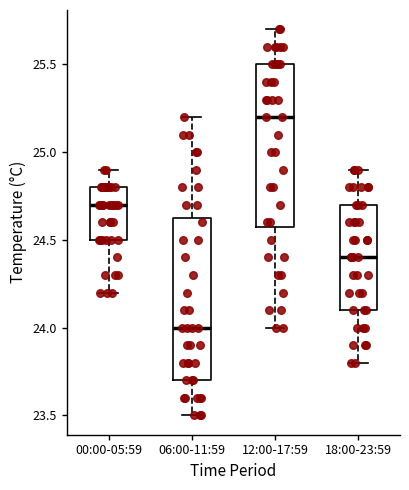

Reading left to right, transcribe this box plot: for each box, give where its median line is, the range the box spans, and where its two whiskers end, as read against the y-axis. The values are not printed on the chart, so give them approximately, as read against the axis.

00:00-05:59: median 24.70, box 24.50 to 24.80, whiskers 24.20 to 24.90
06:00-11:59: median 24.00, box 23.70 to 24.65, whiskers 23.50 to 25.20
12:00-17:59: median 25.20, box 24.60 to 25.50, whiskers 24.00 to 25.70
18:00-23:59: median 24.40, box 24.10 to 24.70, whiskers 23.80 to 24.90